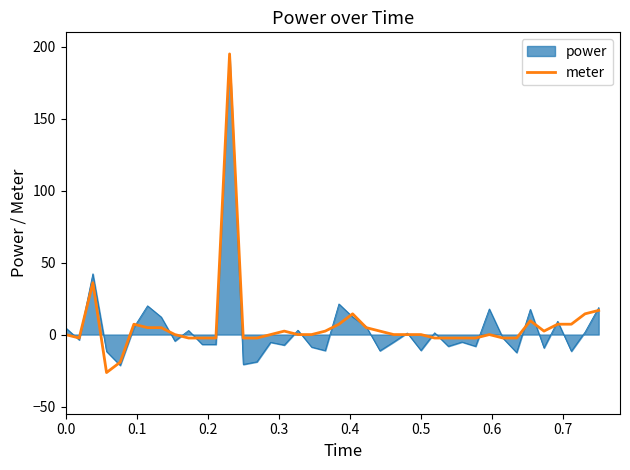

What is the minimum value for power?

-21.4